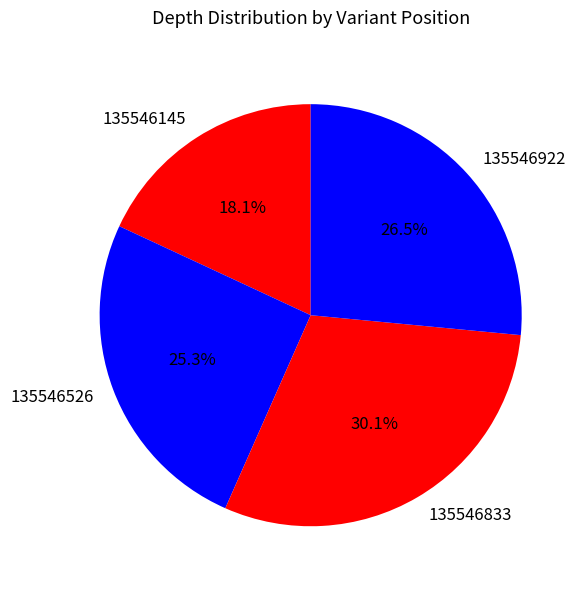

Do 135546526 and 135546833 together represent more than half of the pie?

Yes